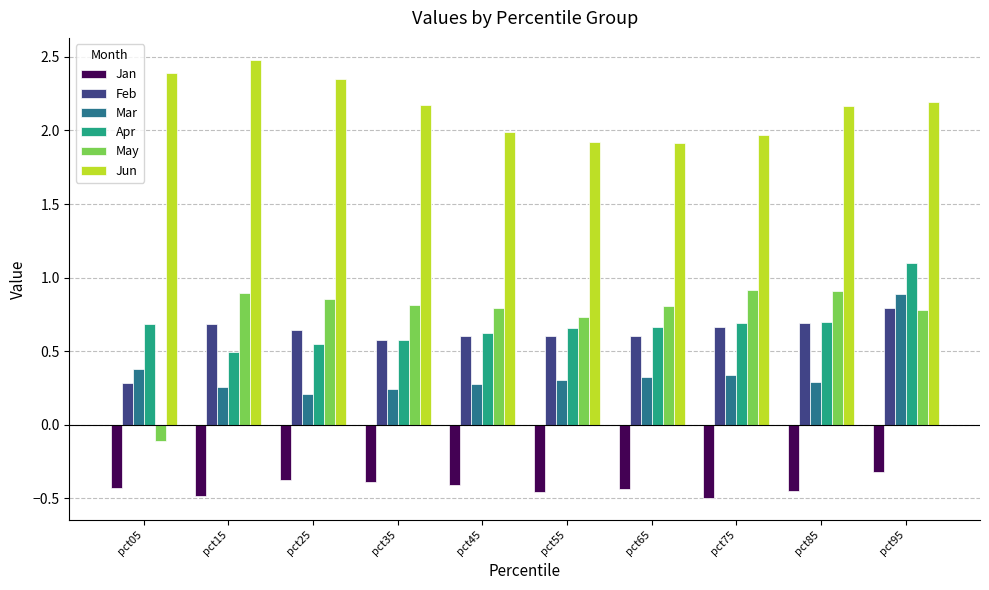

What is the sum of all Jan values?

-4.3